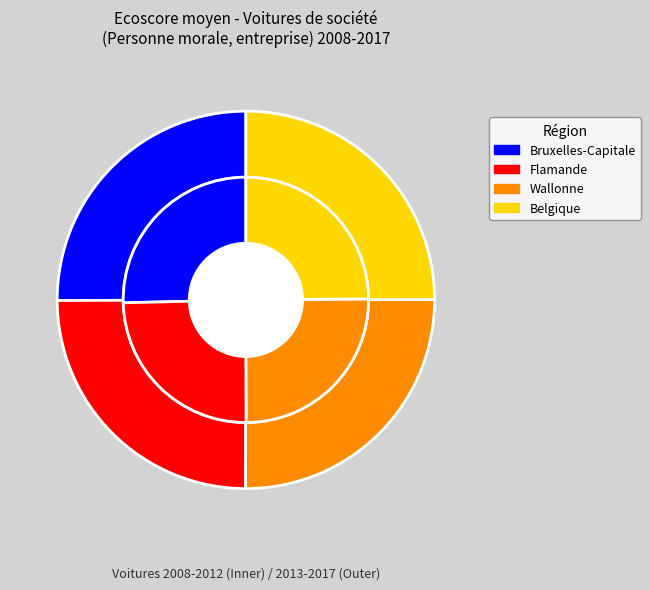

Which has a higher value, 2010 or 2014?

2014